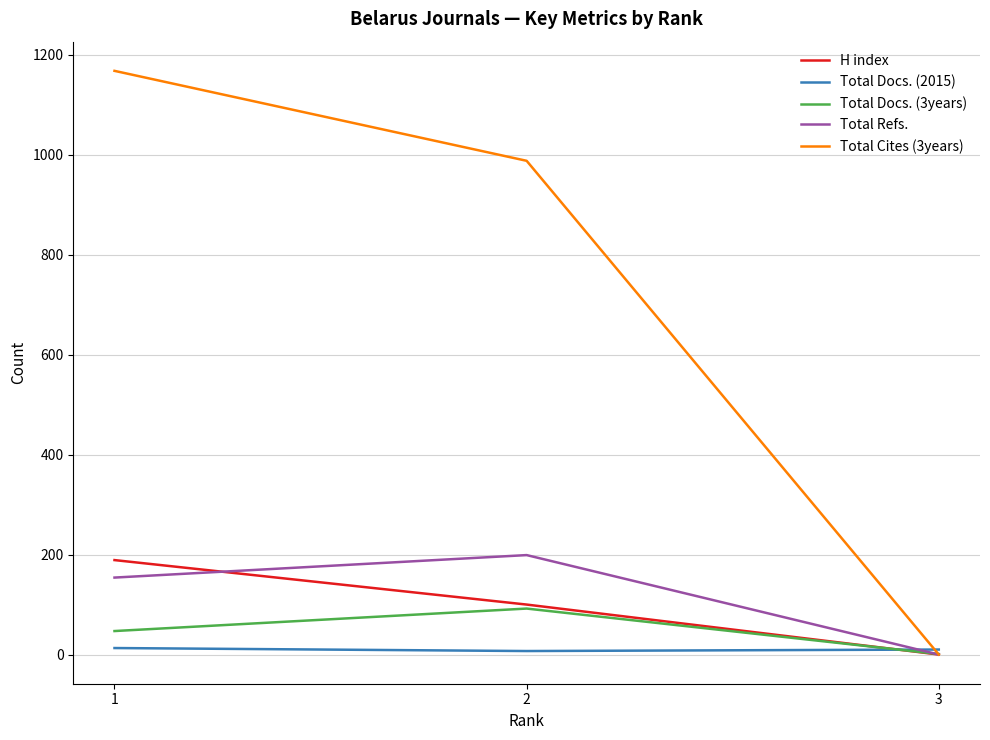

List the labels in order of H index value, largest first.

1, 2, 3